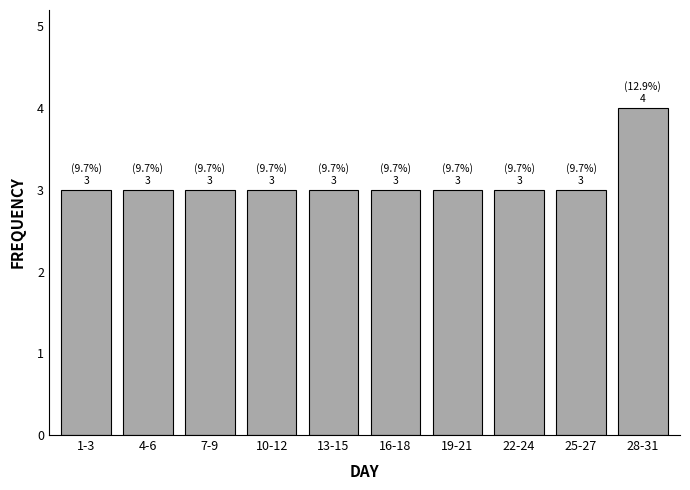

Reading right to left, what are all the values shown in this chart?

28-31=4	25-27=3	22-24=3	19-21=3	16-18=3	13-15=3	10-12=3	7-9=3	4-6=3	1-3=3